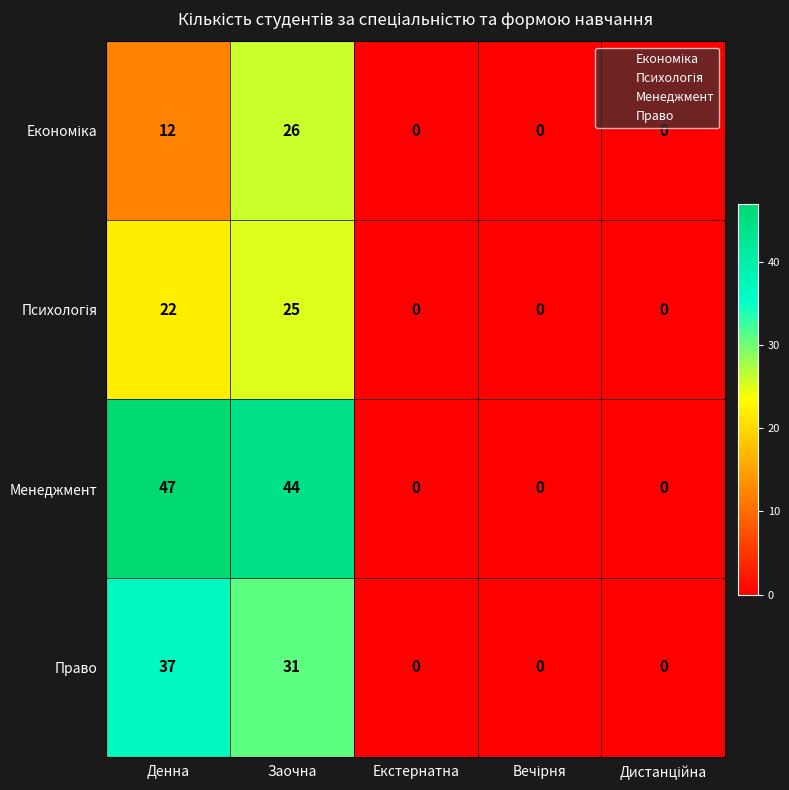

At how many categories does at least one series exceed 30?

2